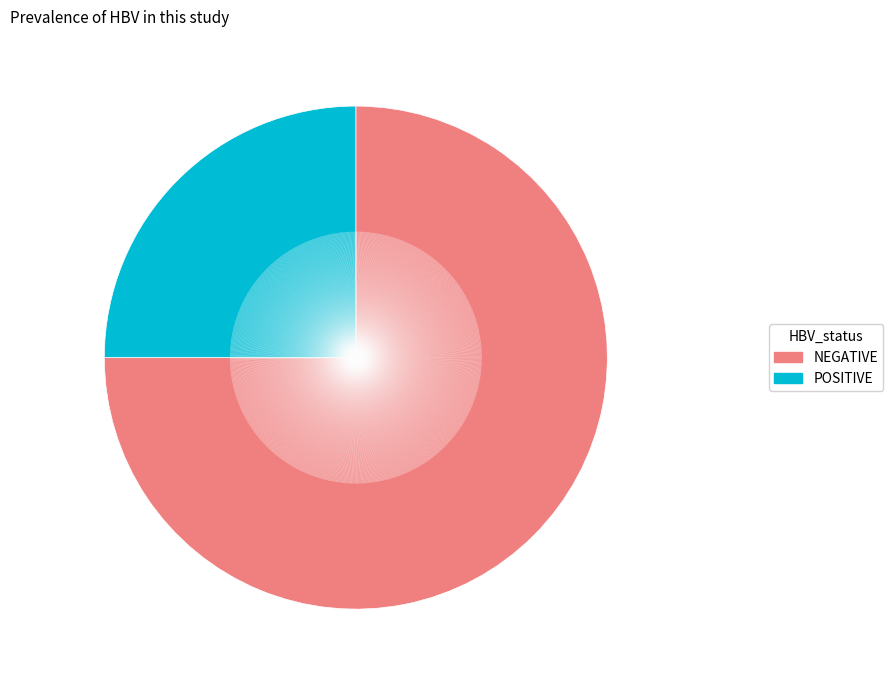

Rank the categories by value from highest to lowest.

NEGATIVE, POSITIVE